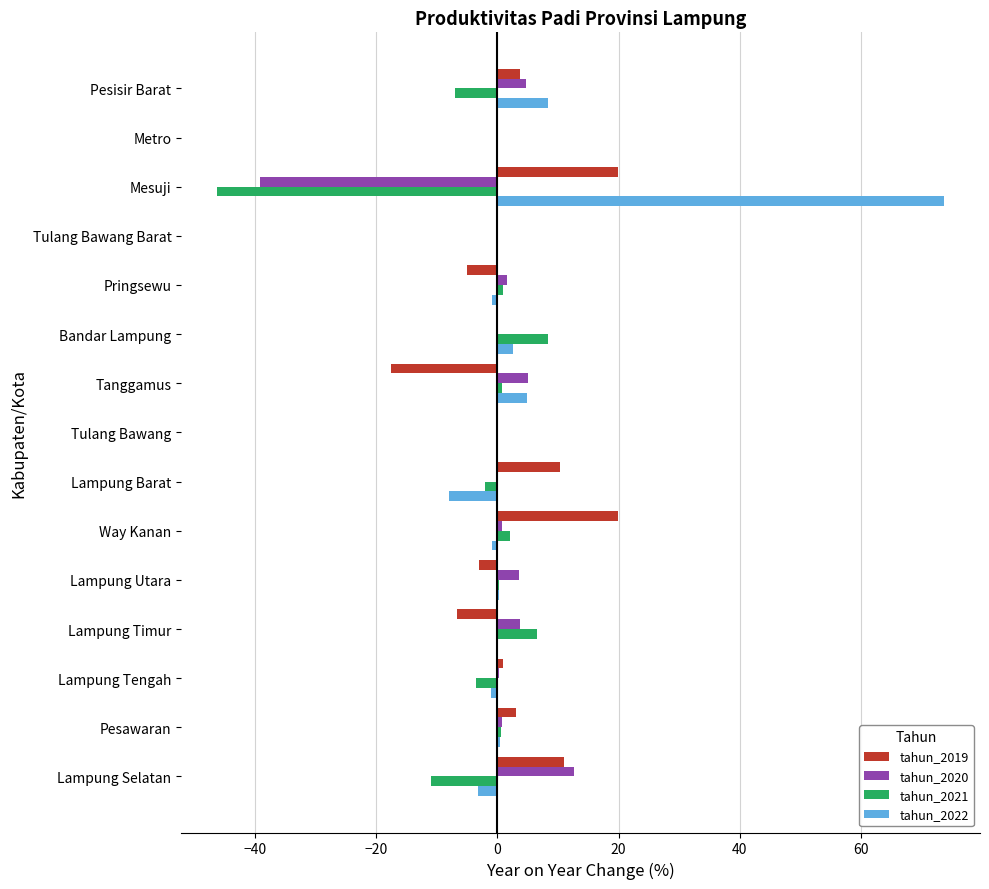

What is the maximum value shown in the chart?

73.7